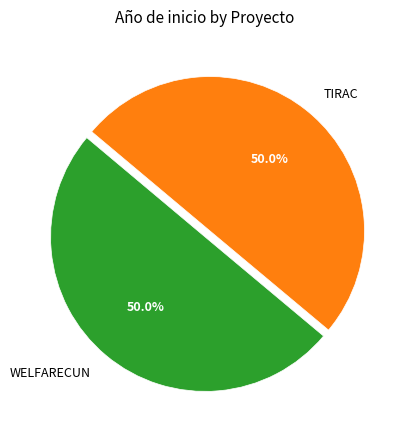

Is it true that WELFARECUN is 50% of the pie?

True